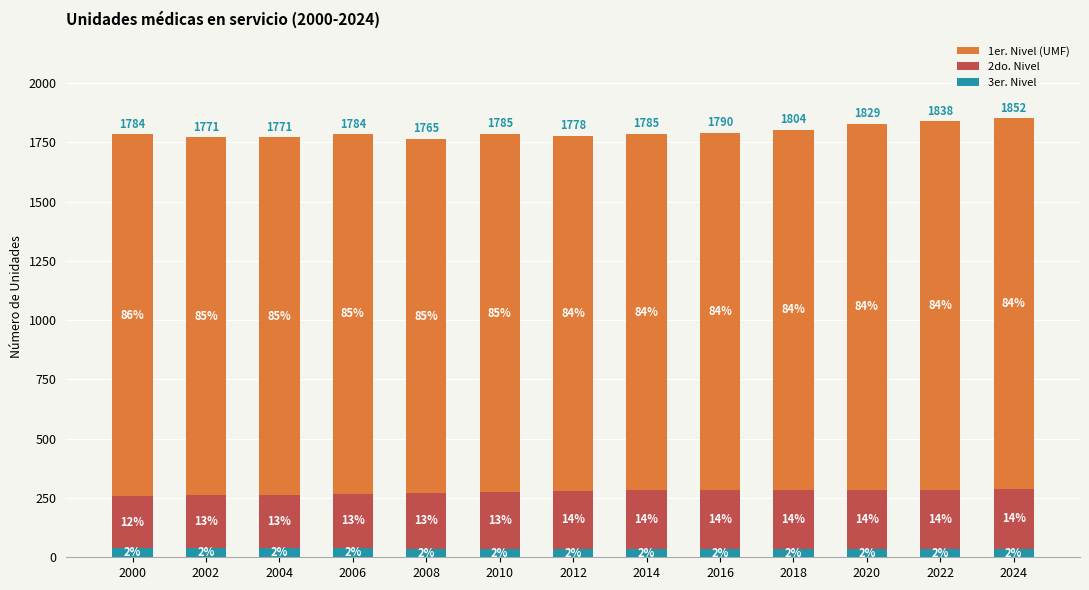

What are all the series names shown in the legend?

1er. Nivel (UMF), 2do. Nivel, 3er. Nivel